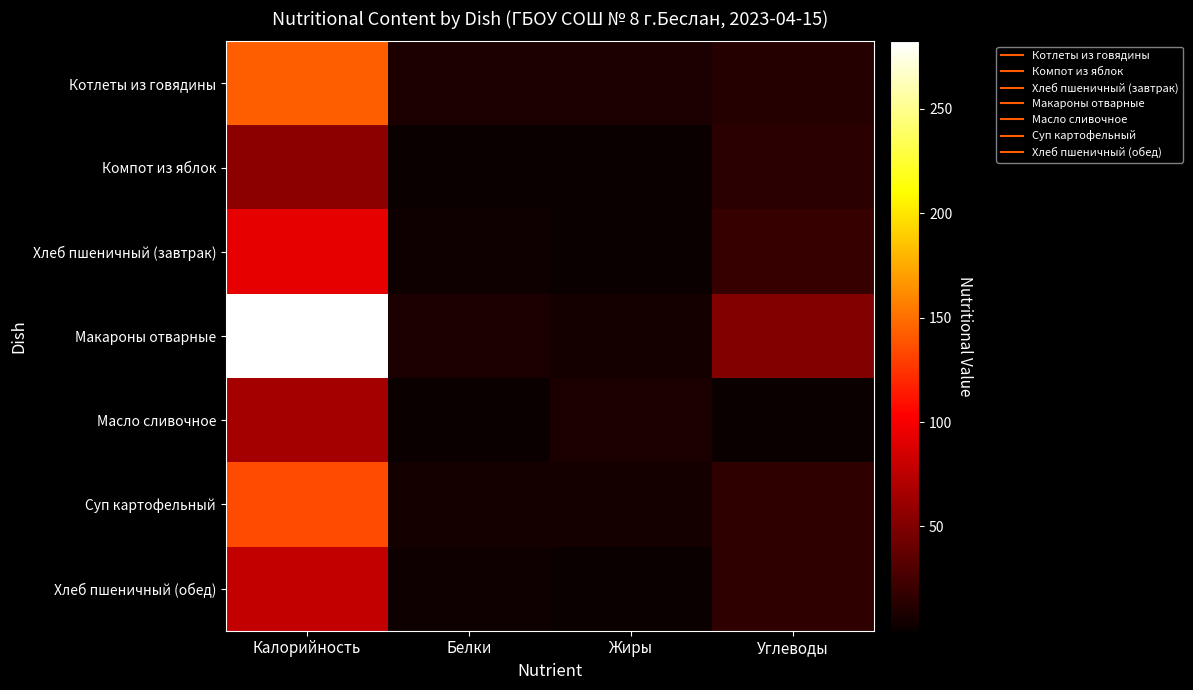

Rank the series at Калорийность from lowest to highest value.

Компот из яблок, Масло сливочное, Хлеб пшеничный (обед), Хлеб пшеничный (завтрак), Суп картофельный, Котлеты из говядины, Макароны отварные